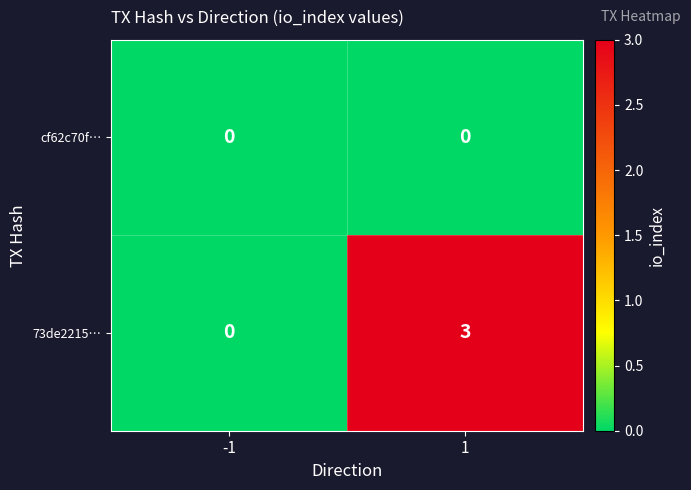

What is the greatest value displayed?

3